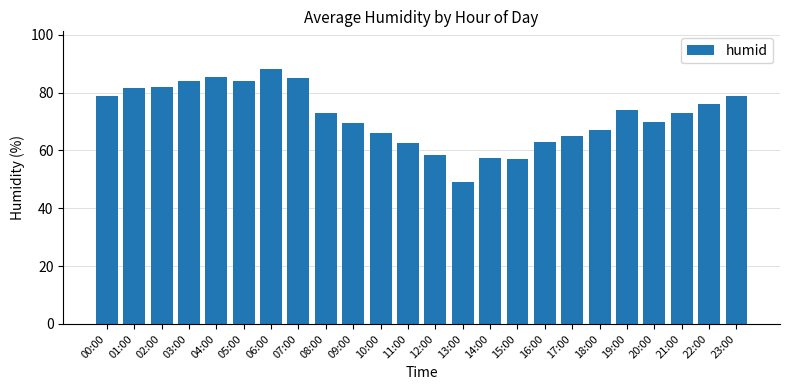

Approximately how many times larger is the value at 19:00 compared to 09:00?

1.1